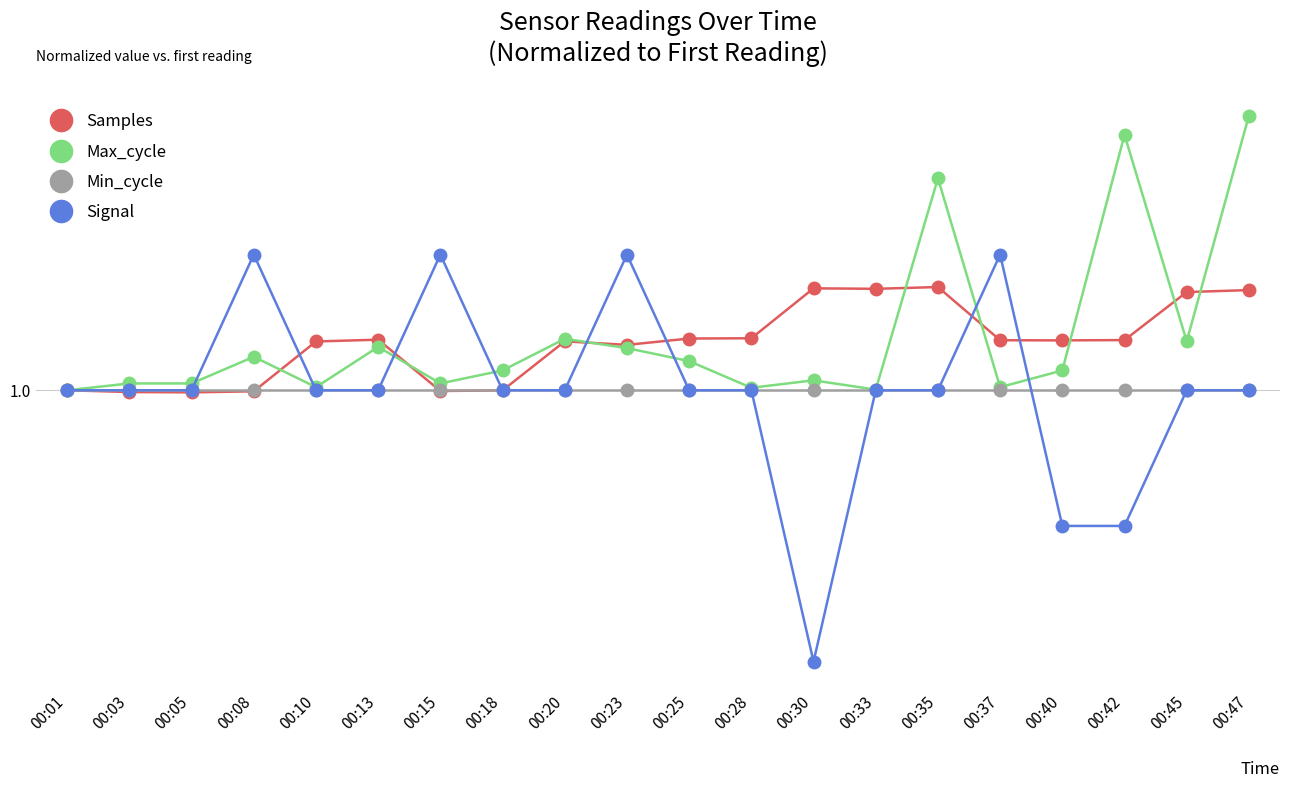

True or false: Max_cycle and Min_cycle cross at least once.

False